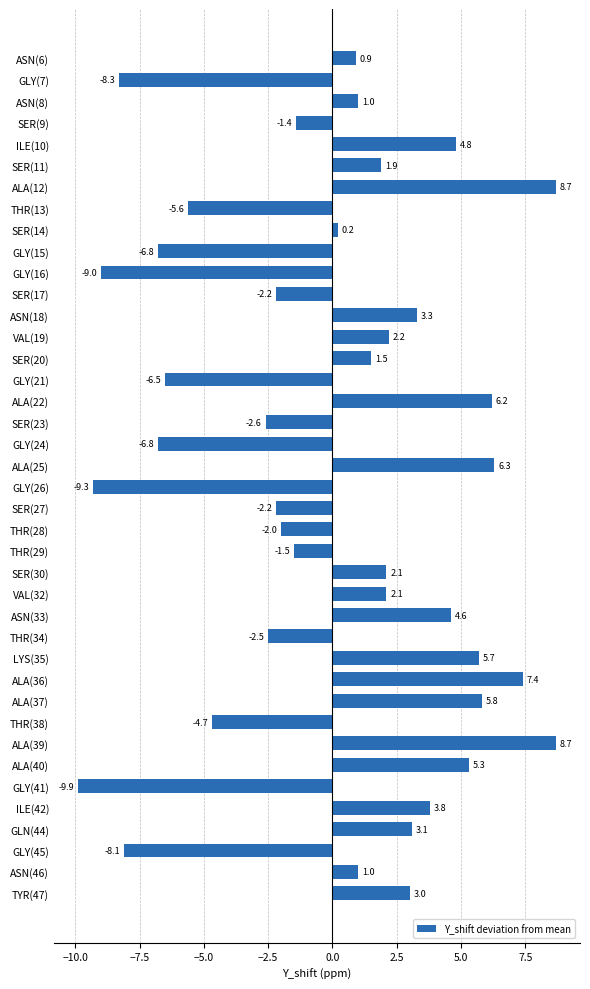

What position from the top is GLY(7)?

2